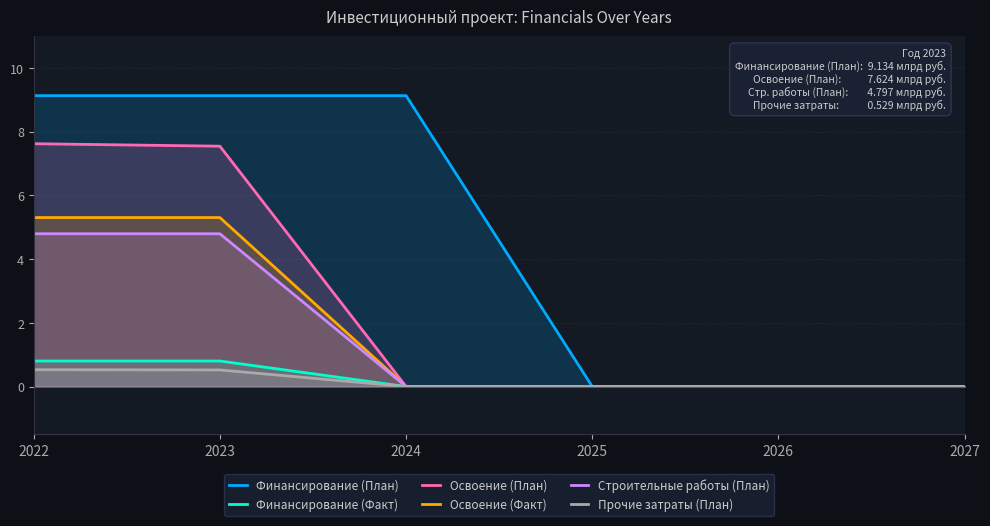

Rank the series at 2026 from highest to lowest value.

Финансирование (План), Финансирование (Факт), Освоение (План), Освоение (Факт), Строительные работы (План), Прочие затраты (План)